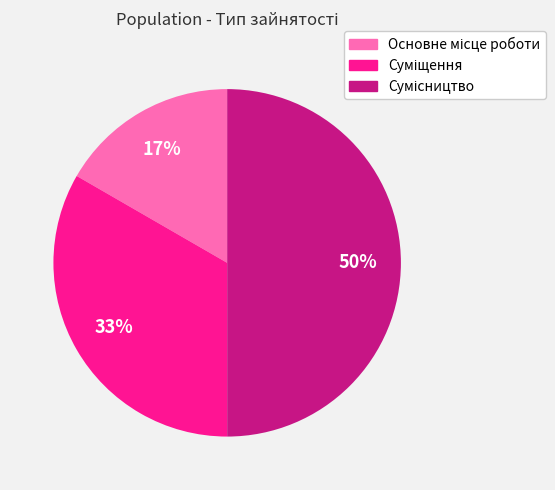

To the nearest percent, what is the average slice percentage?

33%